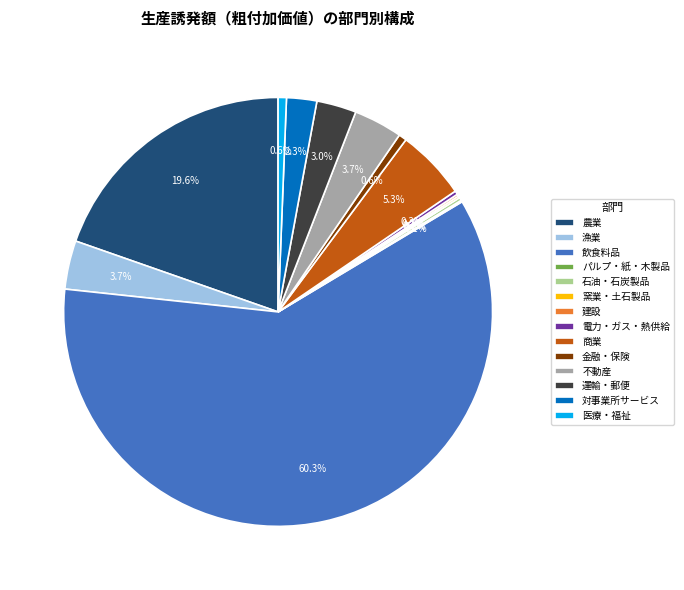

To the nearest percent, what is the difference between the 商業 and 対事業所サービス slice percentages?

3%